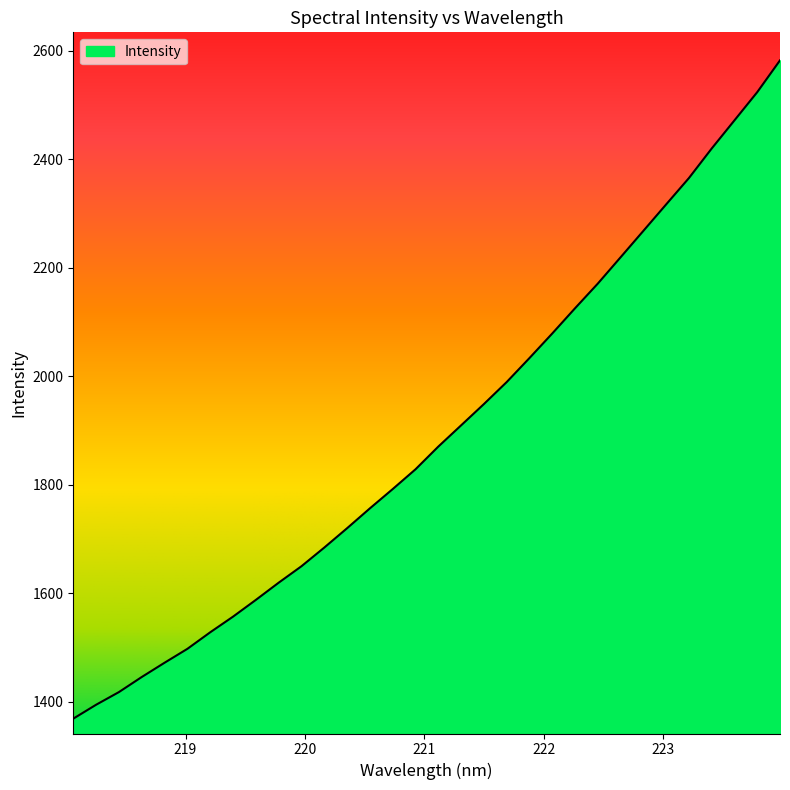

What is the difference between the maximum and minimum values?

1213.7